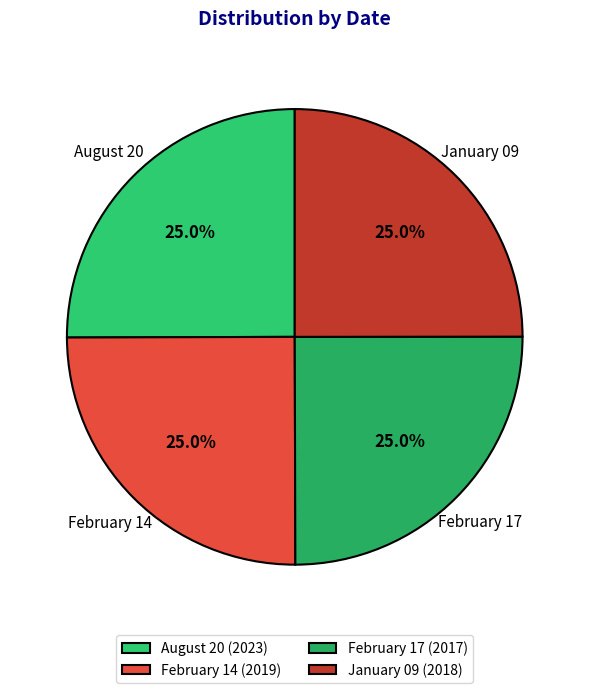

What is the ratio of the value at February 14 to the value at August 20?

1.0